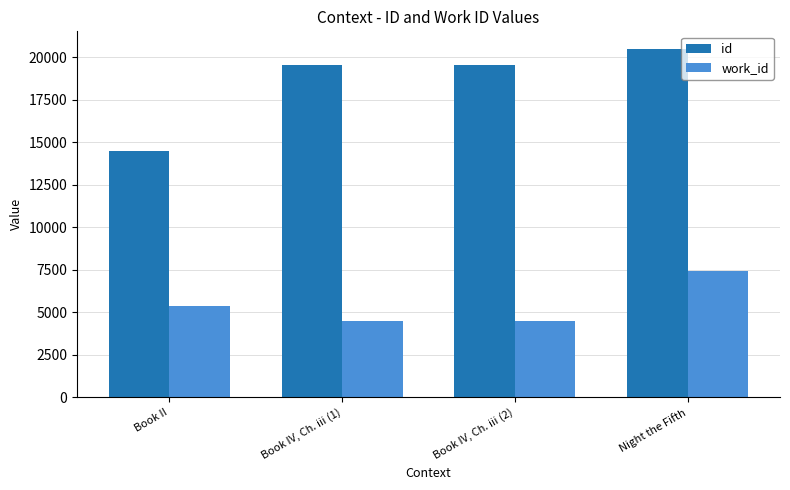

How many values in the id series are below 19513?

2